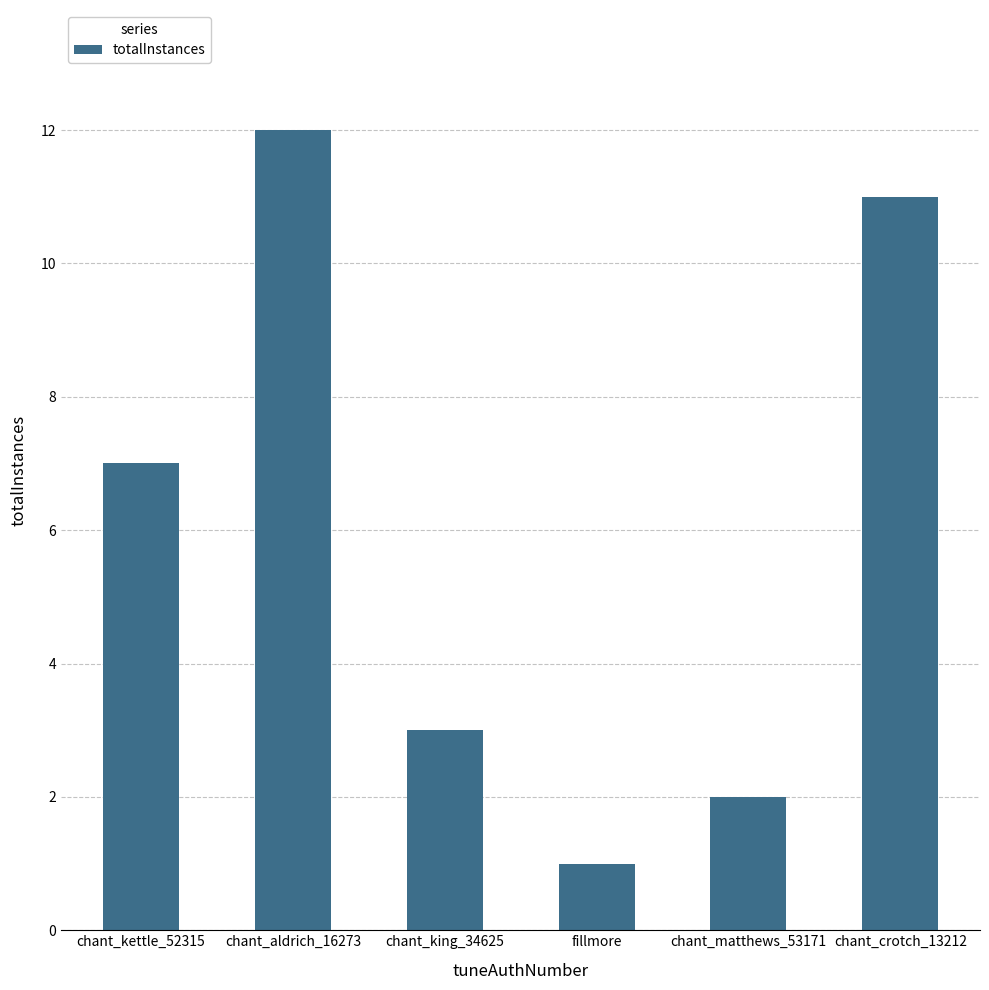

What is the label of the 3rd bar from the left?

chant_king_34625